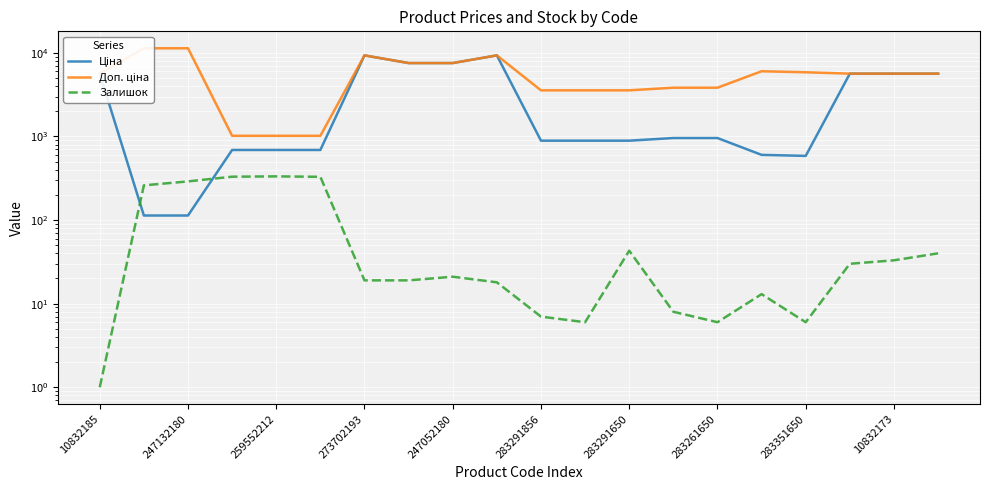

Which has a higher value, 283291856 or 283291650?

283291856